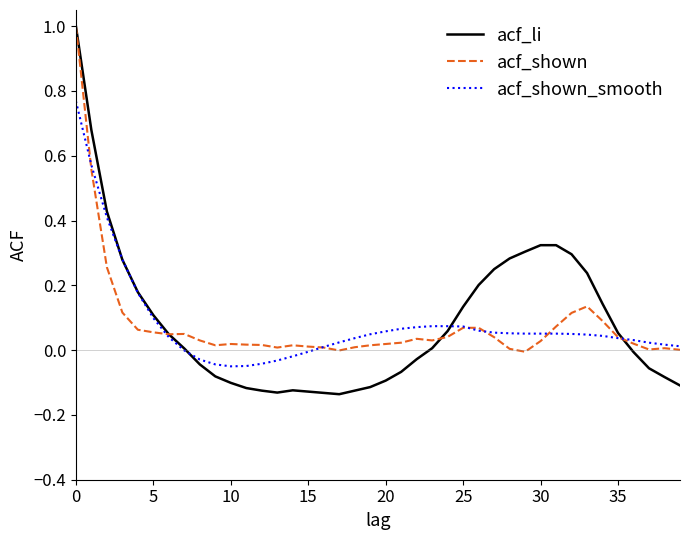

How many distinct data groups are displayed?

3